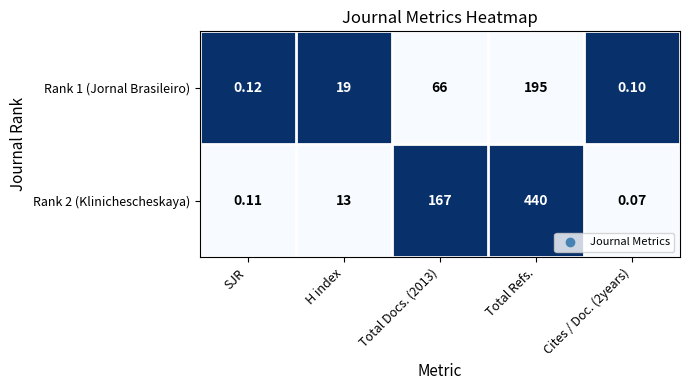

What is the spread (max minus min) of values at Total Refs.?

245.0